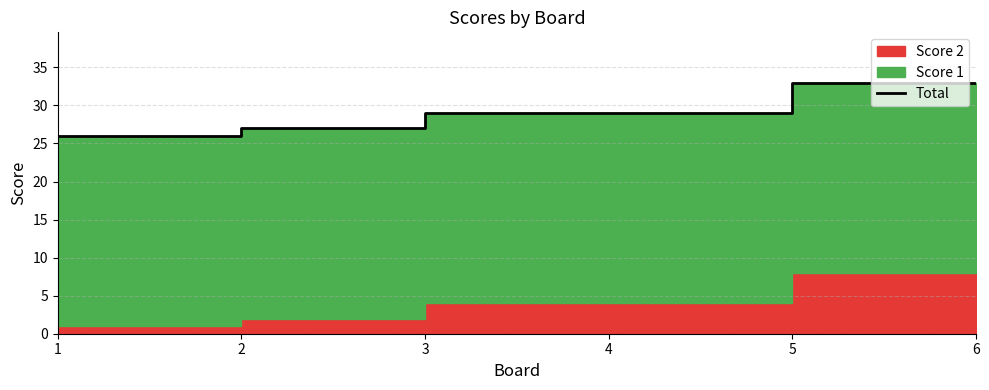

At which category does the chart reach its peak across all series?

5